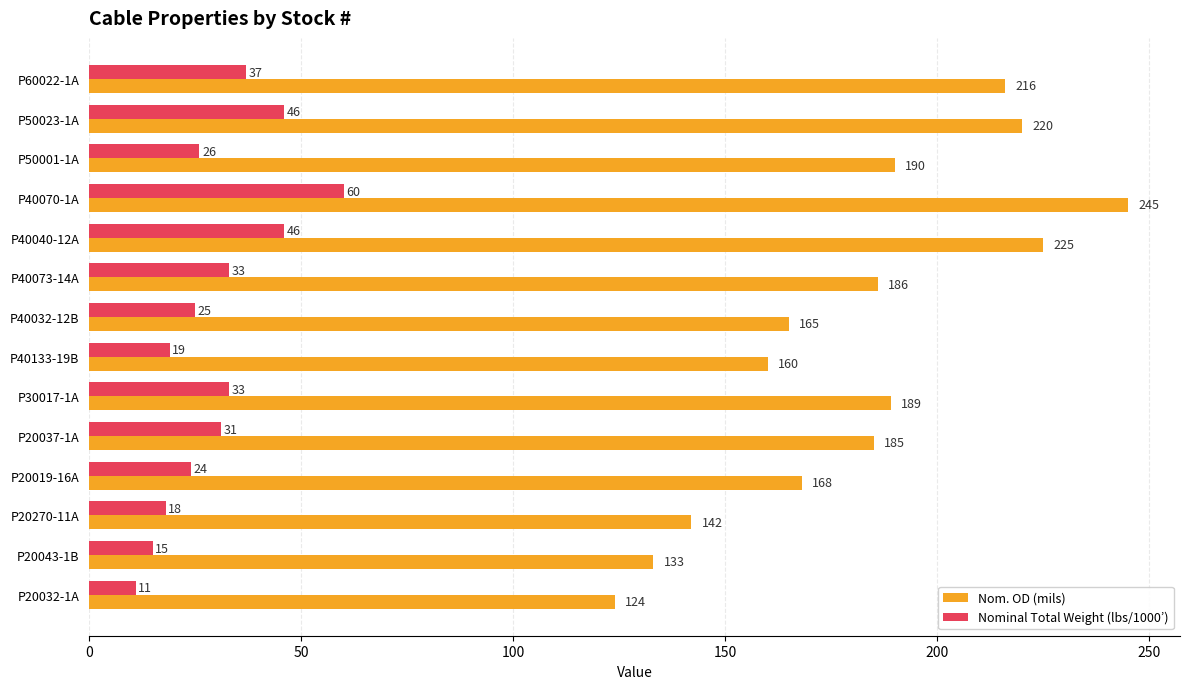

Which series has the widest spread of values?

Nom. OD (mils)